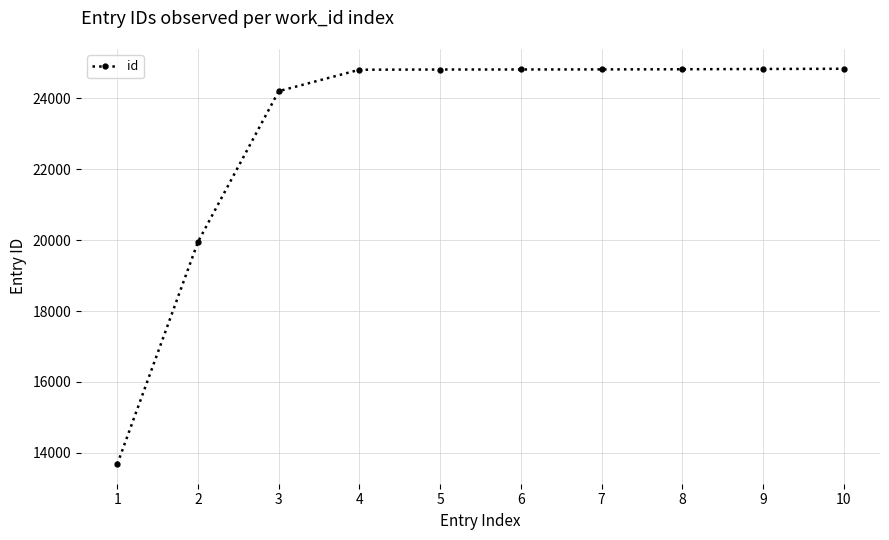

The value at 1 is 9395. True or false?

False